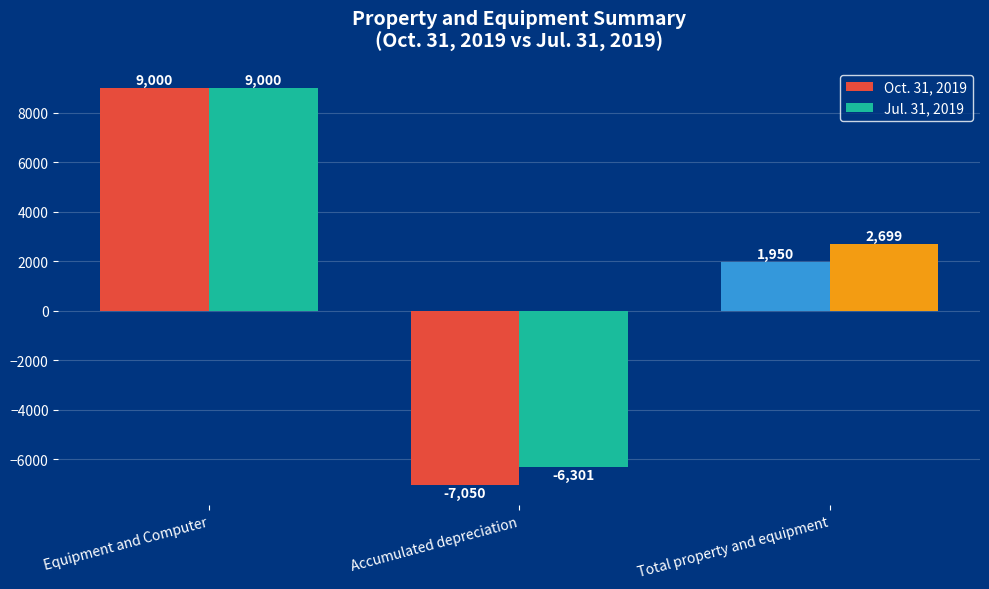

What is the label of the 2nd bar from the right?

Accumulated depreciation